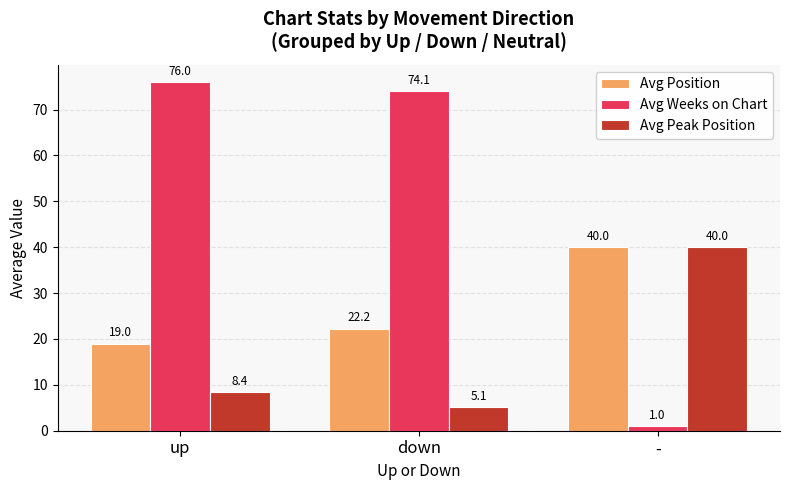

At which category does the chart reach its minimum across all series?

-